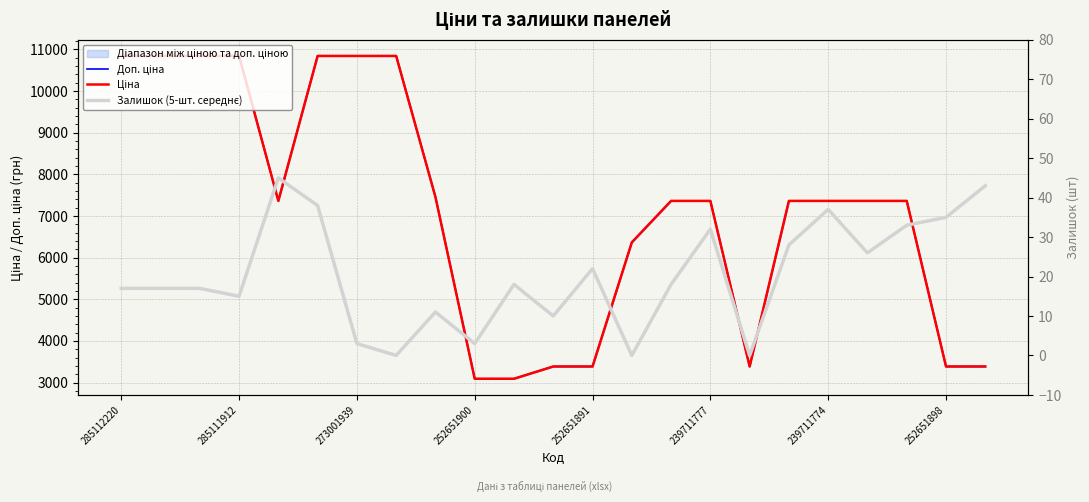

What is the average value of the Залишок (5-шт. середнє) series?

20.3